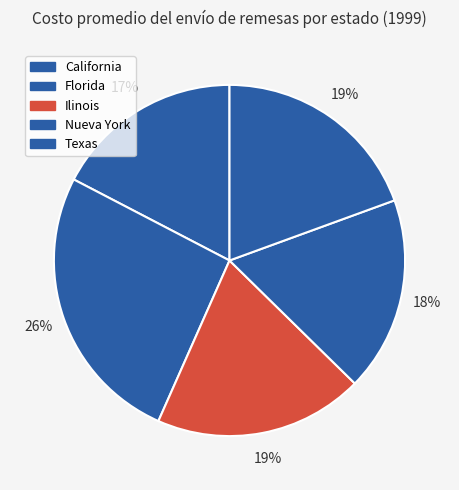

What is the ratio of the value at Texas to the value at Nueva York?

1.1